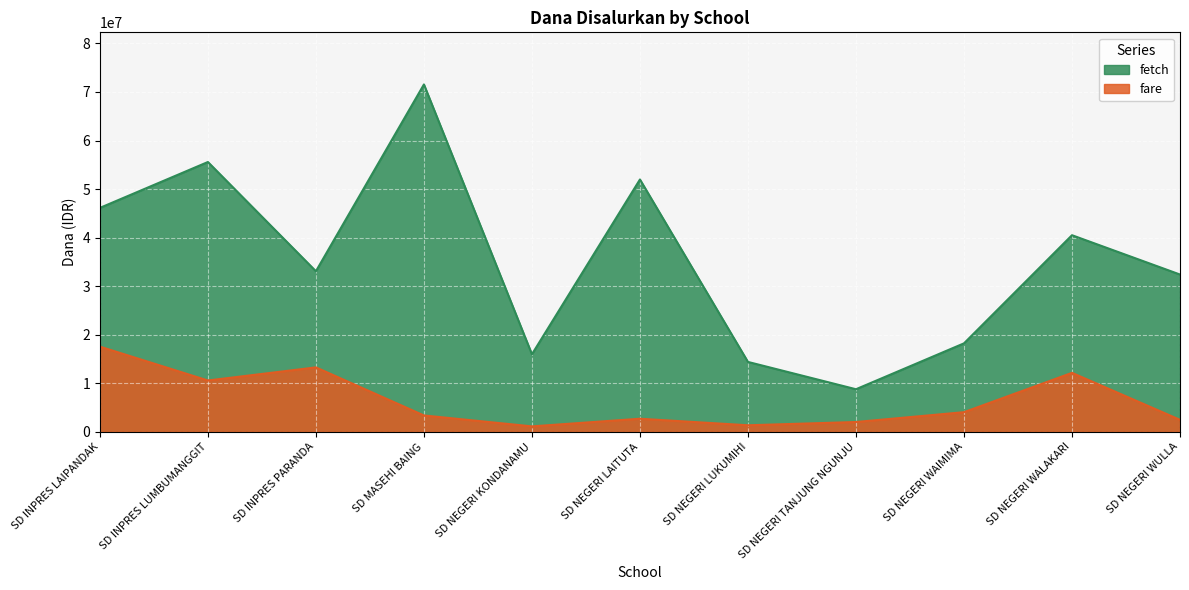

What position from the right is SD INPRES PARANDA?

9